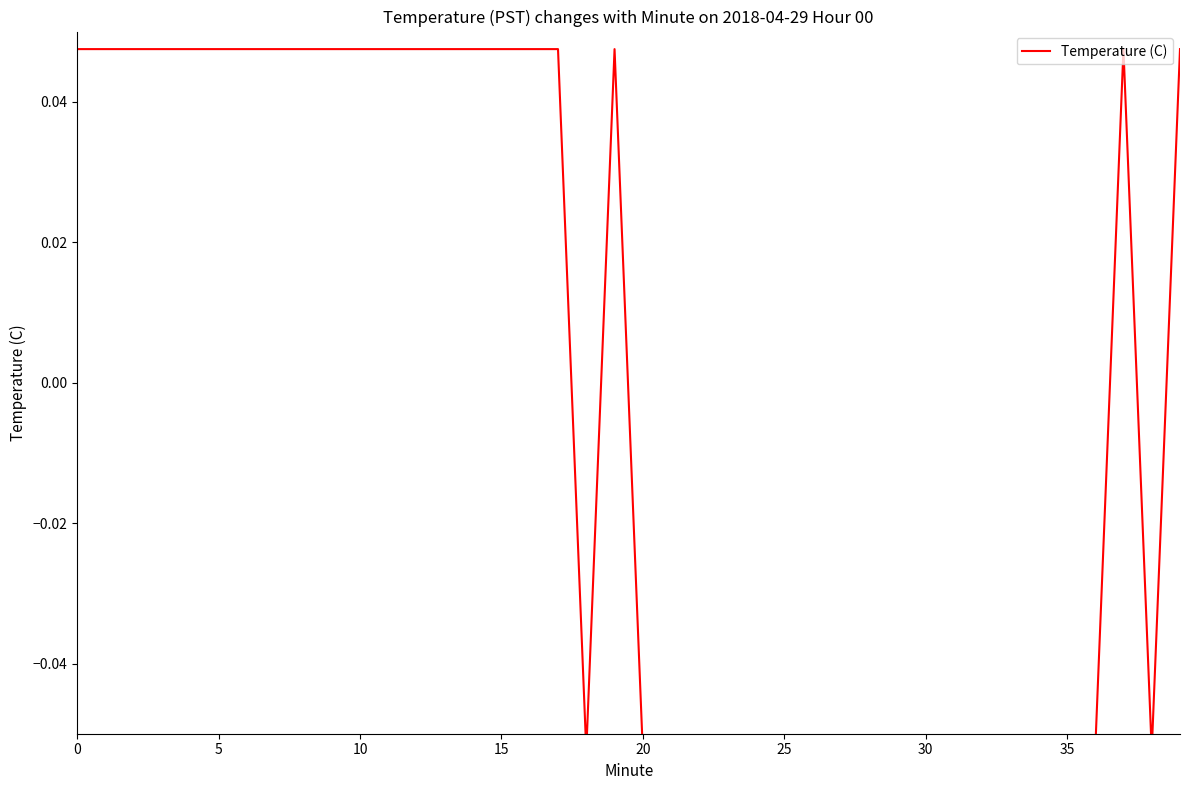

Where is the first local minimum?

18